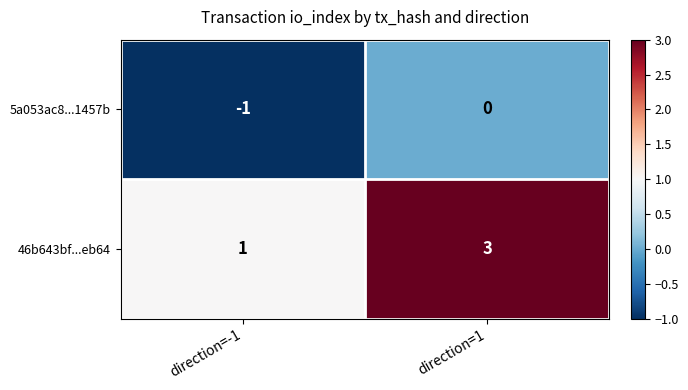

Which series changed the most between direction=-1 and direction=1?

46b643bf...eb64